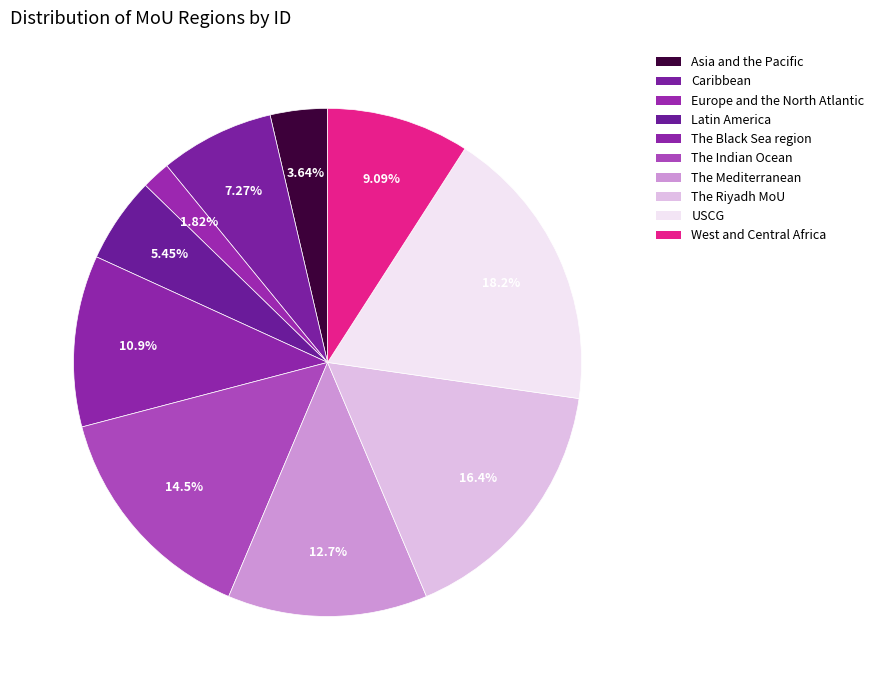

Which slice is the smallest?

Europe and the North Atlantic